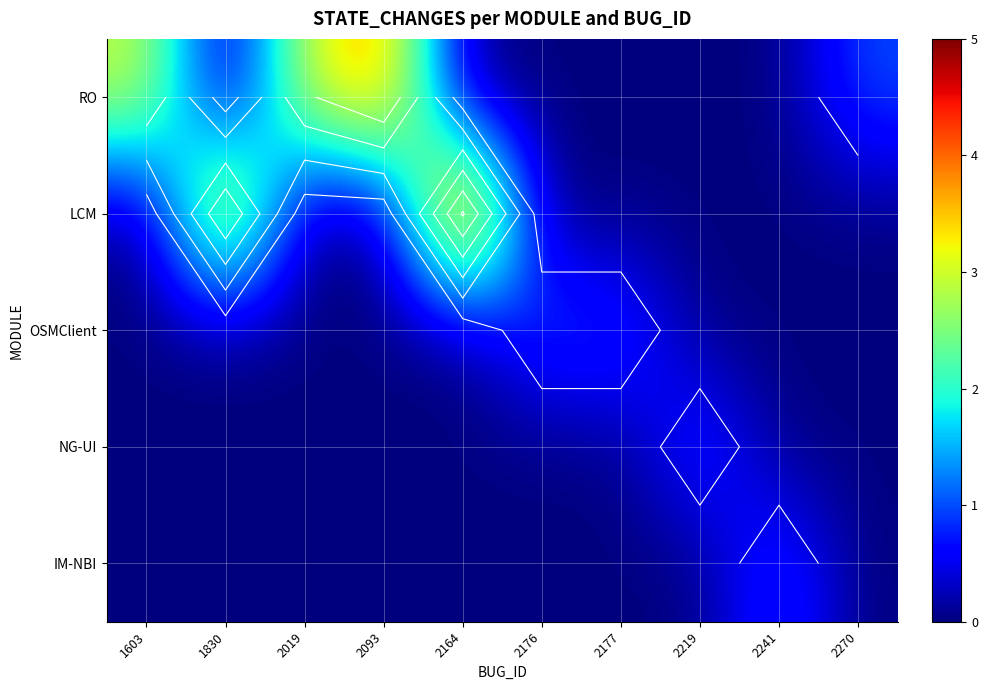

At how many categories does at least one series exceed 2?

5